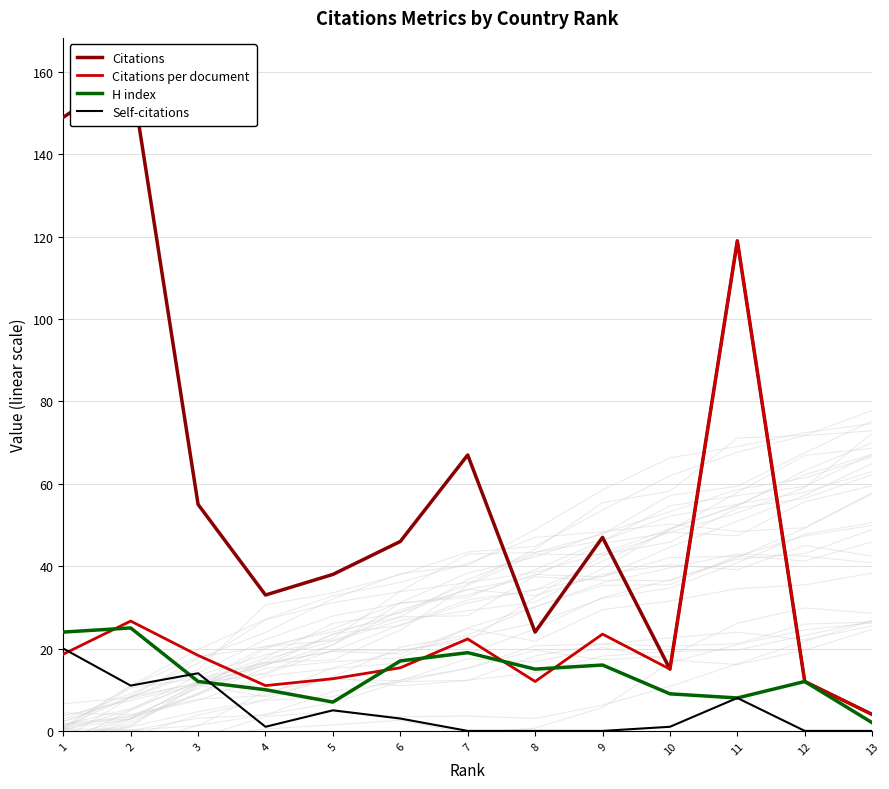

Is the value of Citations per document at 9 greater than the value of H index at 8?

Yes